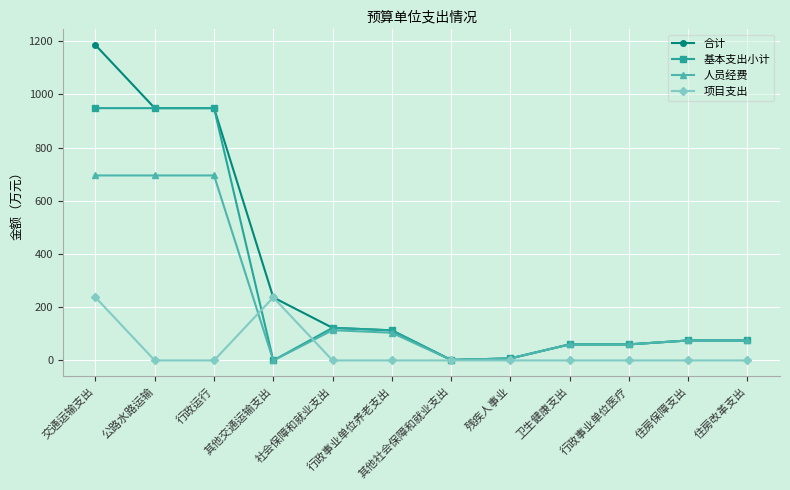

True or false: 基本支出小计 has a value of -653.3 at 其他交通运输支出.

False